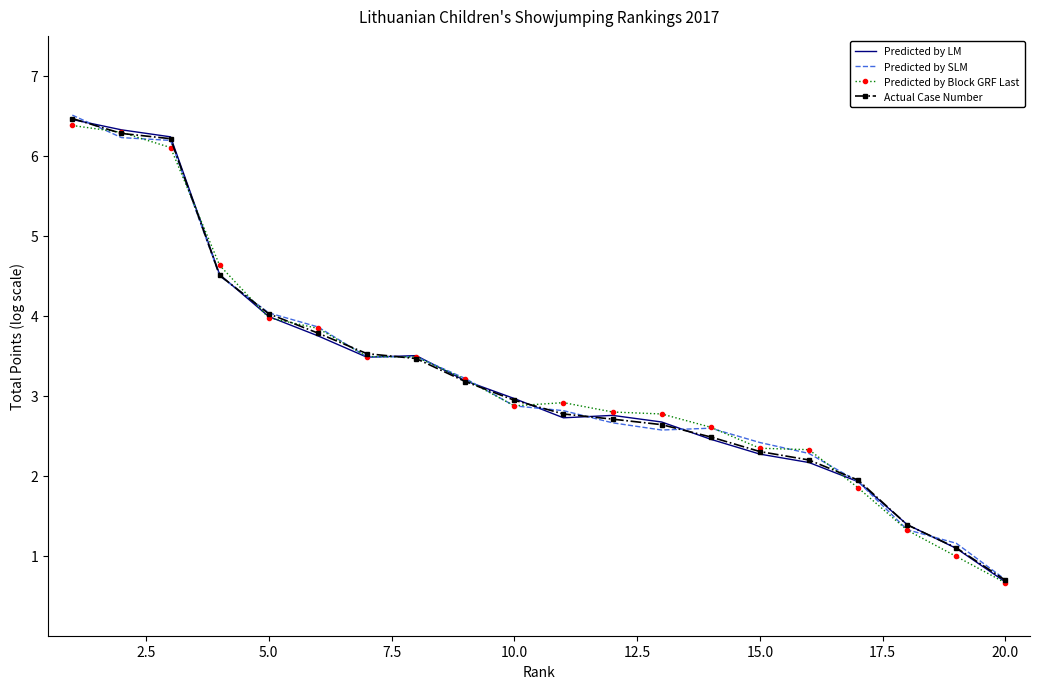

In Predicted by SLM, how many points are higher than both neighbors (excluding endpoints)?

2